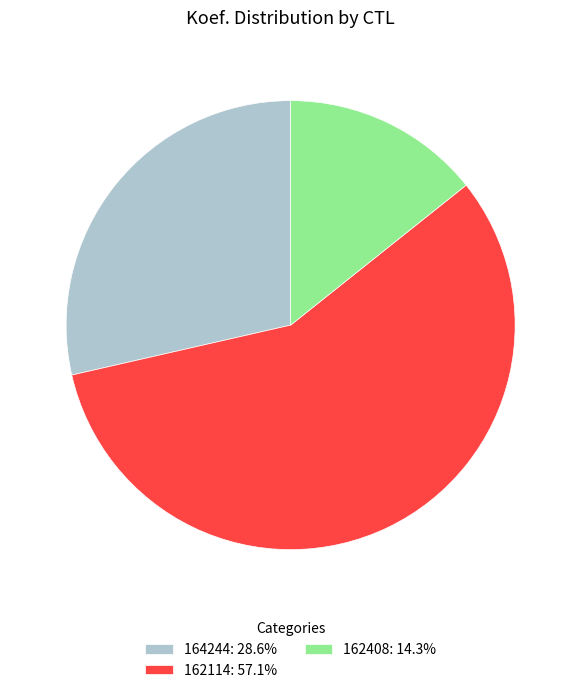

What is the majority slice?

162114